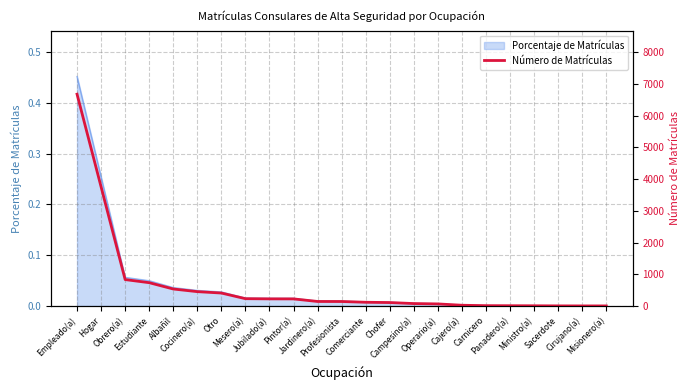

Where is the data nearest to the value 3338?

Hogar